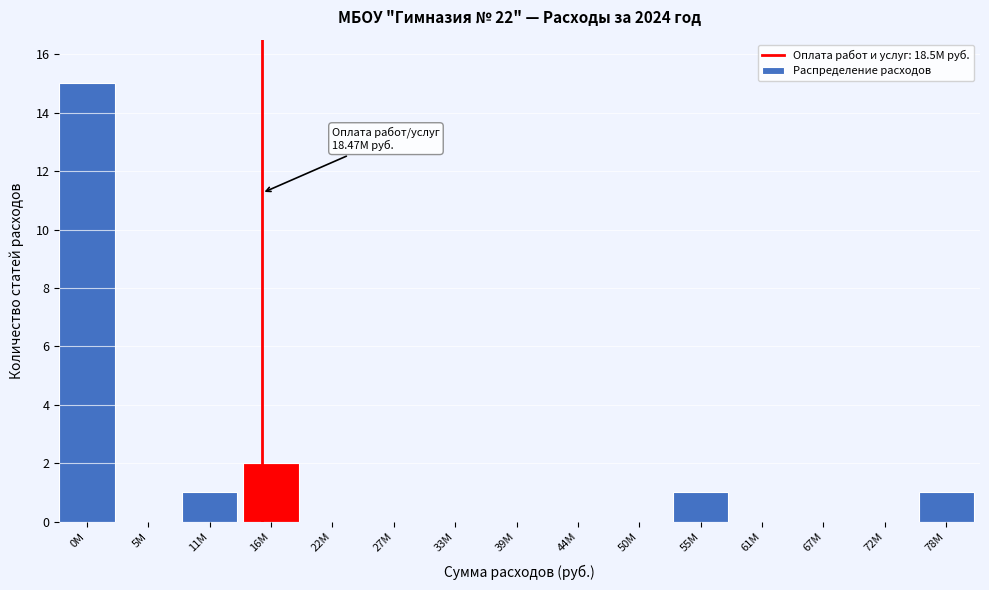

Reading left to right, extract all data points from this chart.

0M=15	5M=0	11M=1	16M=2	22M=0	27M=0	33M=0	39M=0	44M=0	50M=0	55M=1	61M=0	67M=0	72M=0	78M=1